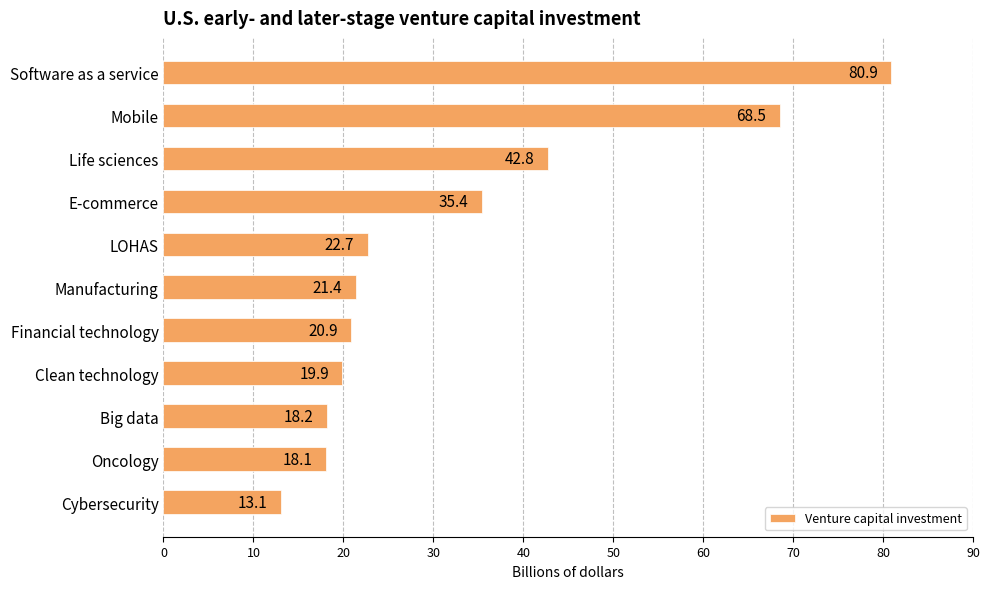

Reading top to bottom, list all the values displayed in this chart.

Software as a service=80.9	Mobile=68.5	Life sciences=42.8	E-commerce=35.4	LOHAS=22.7	Manufacturing=21.4	Financial technology=20.9	Clean technology=19.9	Big data=18.2	Oncology=18.1	Cybersecurity=13.1